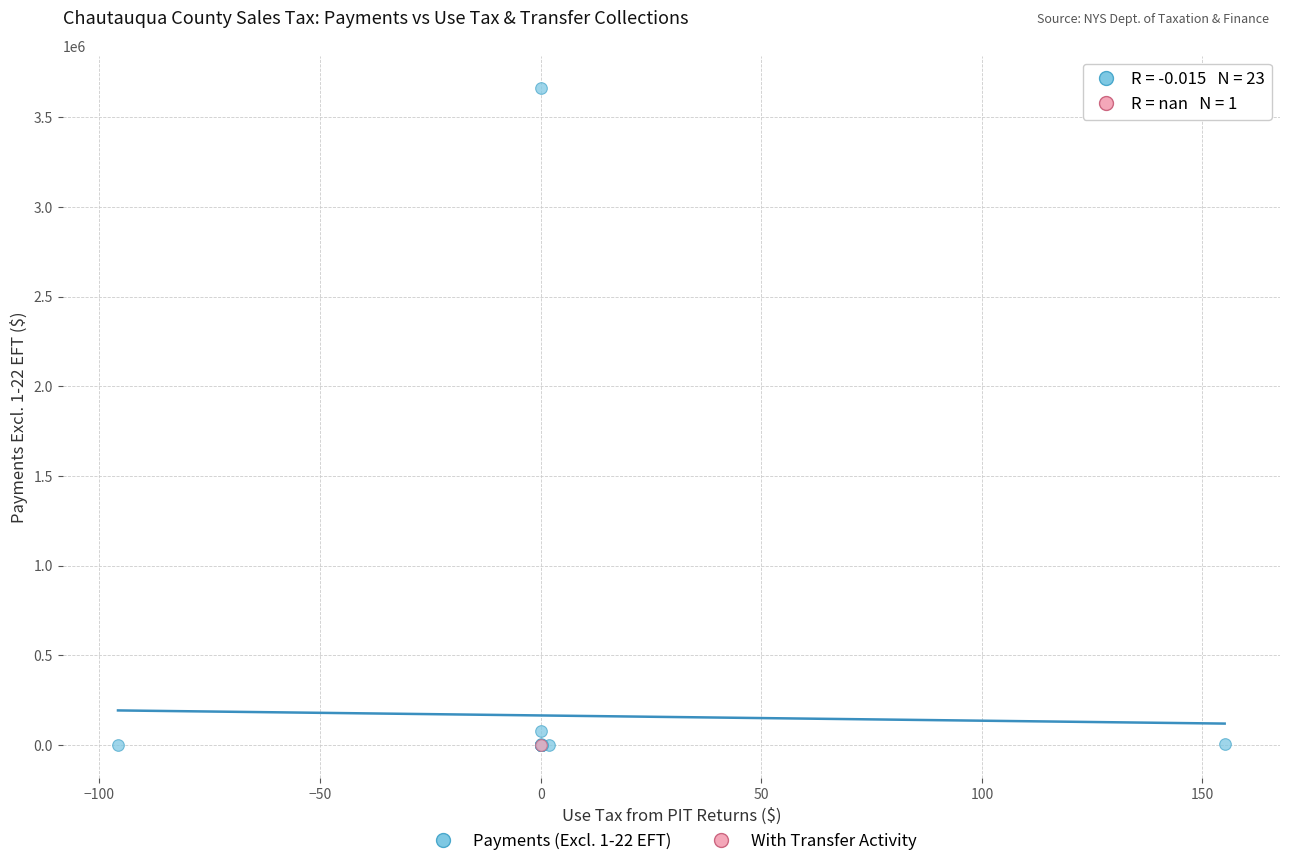

What are all the series names shown in the legend?

Payments (Excl. 1-22 EFT), With Transfer Activity